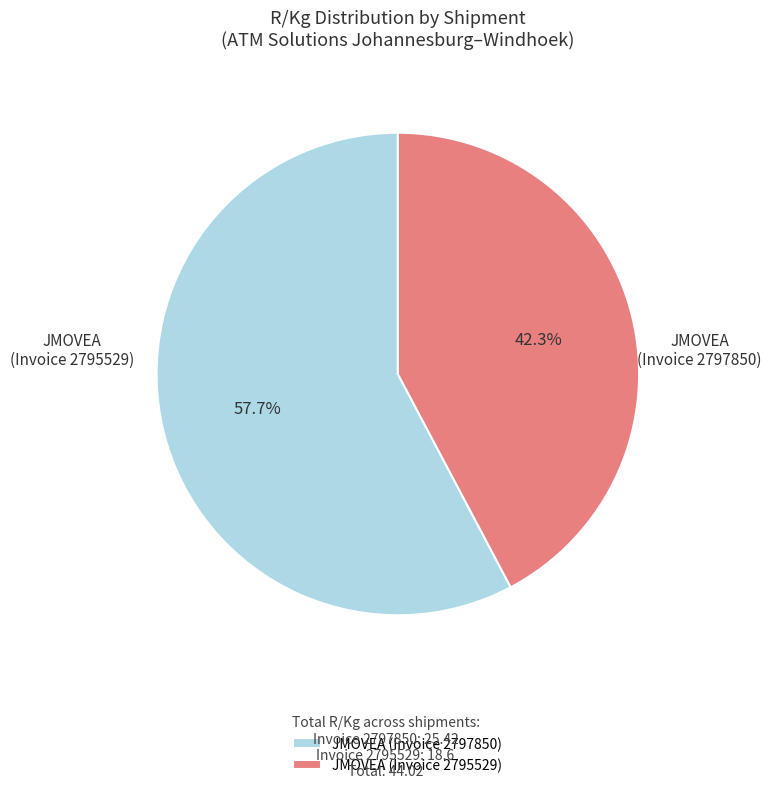

What is the total percentage of JMOVEA (Invoice 2795529) and JMOVEA (Invoice 2797850)?

100.0%